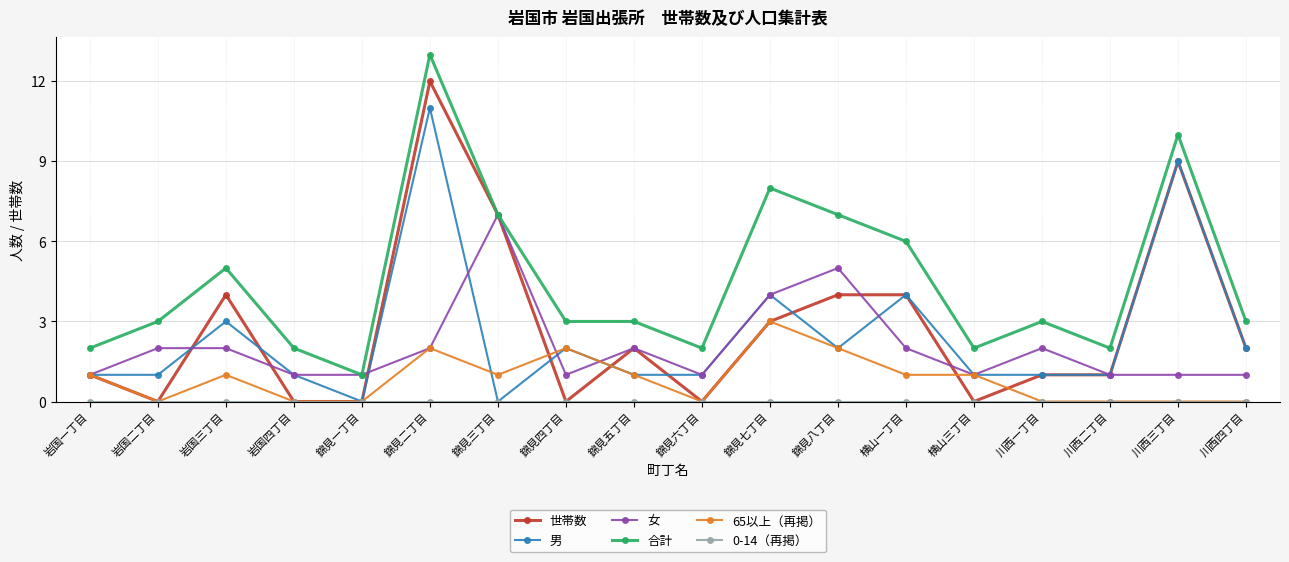

What is the label of the 16th point from the left?

川西二丁目